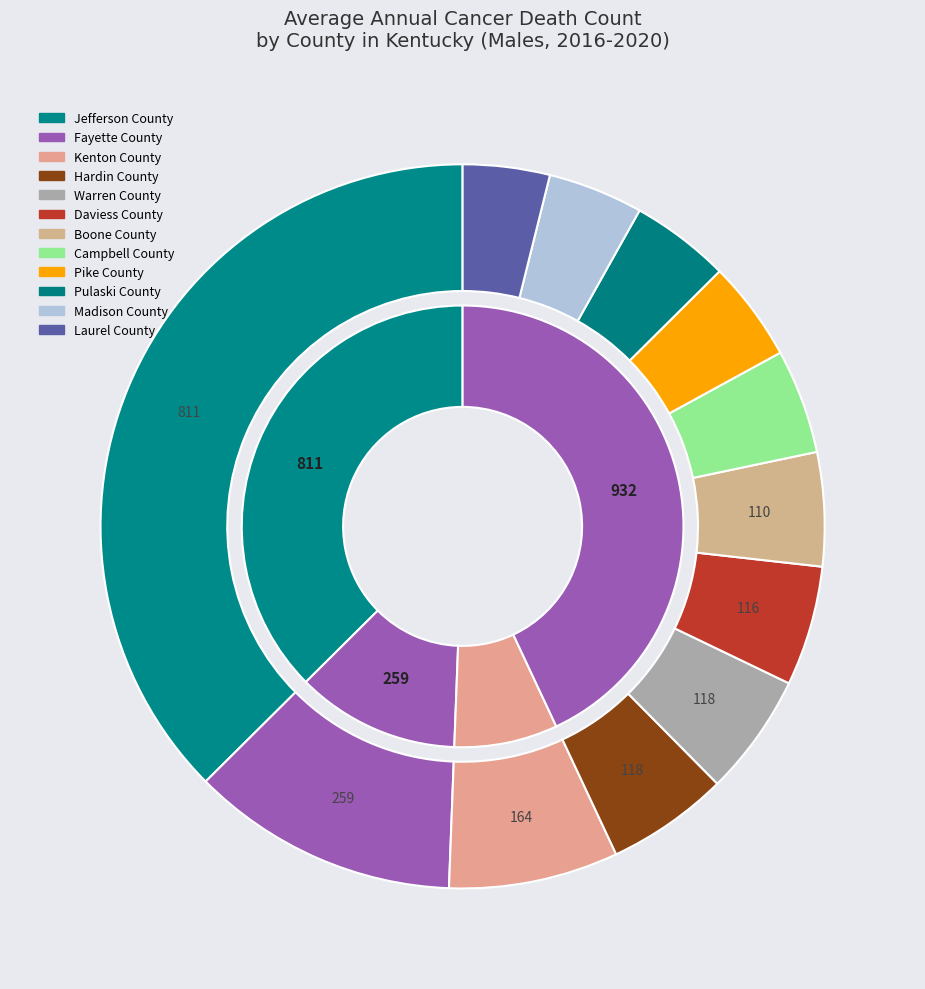

Rank the categories by value from highest to lowest.

Jefferson County, Fayette County, Kenton County, Hardin County, Warren County, Daviess County, Boone County, Campbell County, Pike County, Pulaski County, Madison County, Laurel County